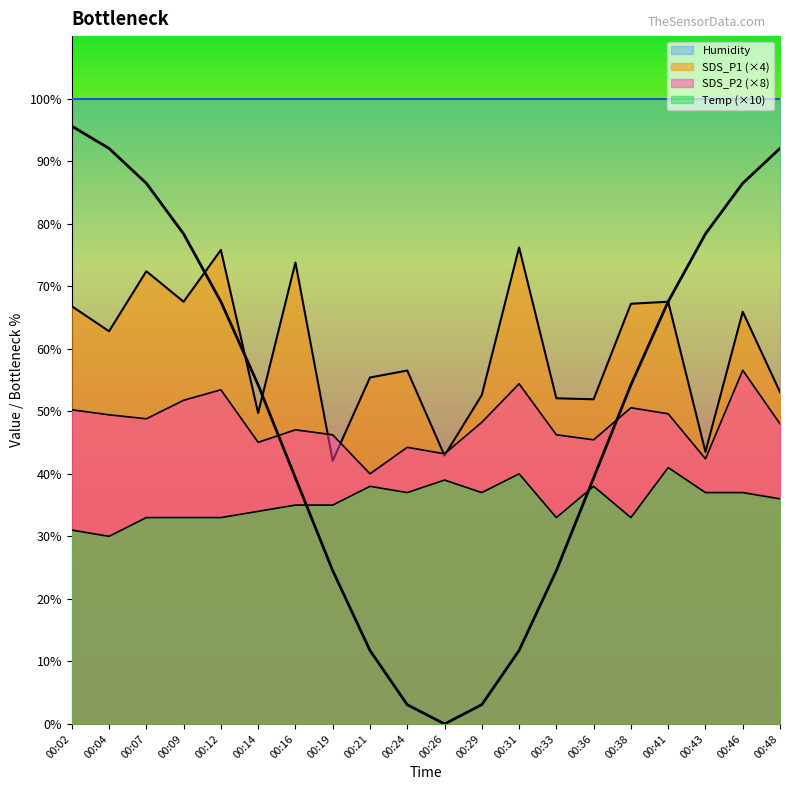

At which category does Temp reach its first local valley?

00:04